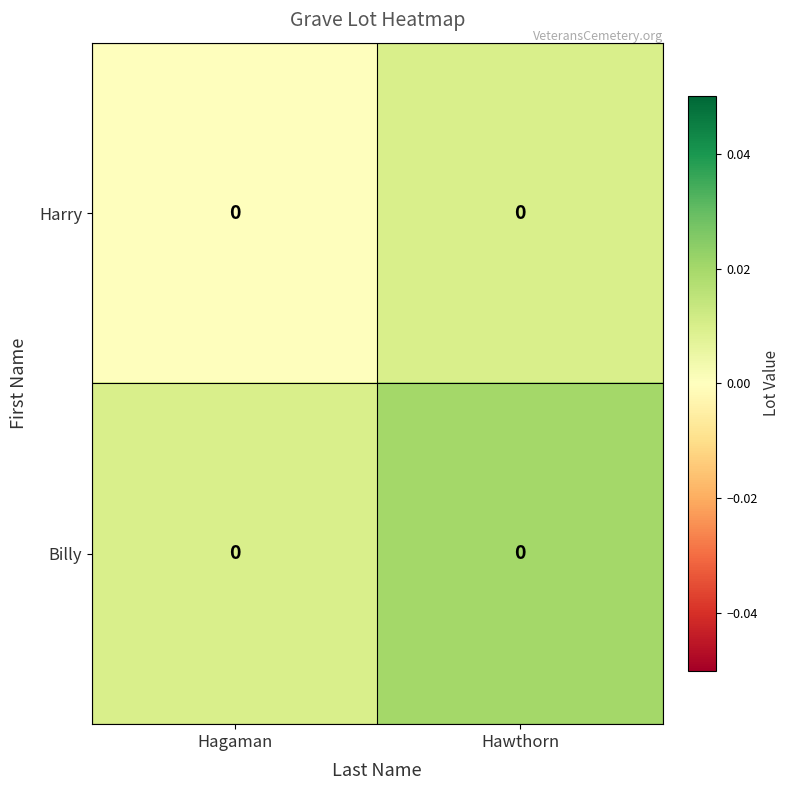

How many series are shown in this chart?

2